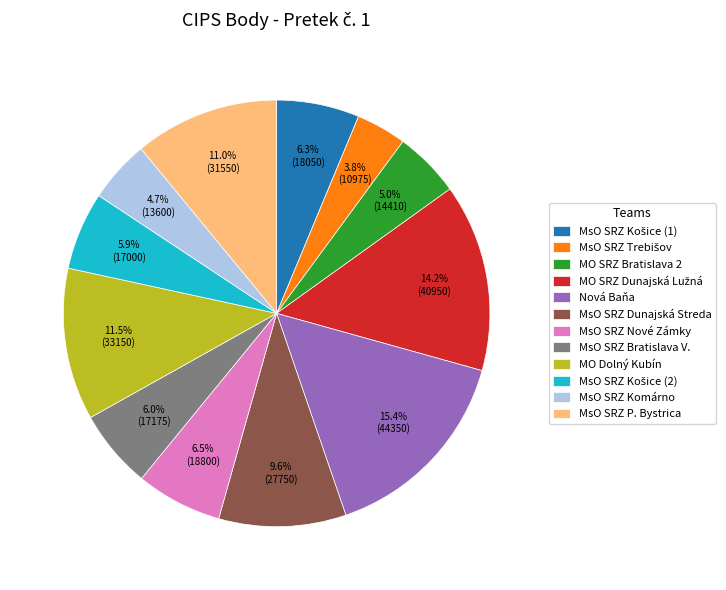

Which has a higher value, MsO SRZ Dunajská Streda or MsO SRZ Komárno?

MsO SRZ Dunajská Streda